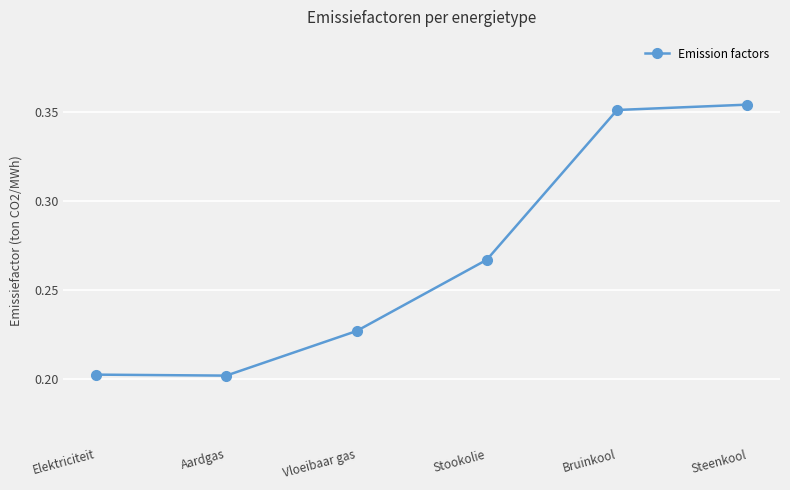

What is the sum of the values at Steenkool and Vloeibaar gas?

0.6